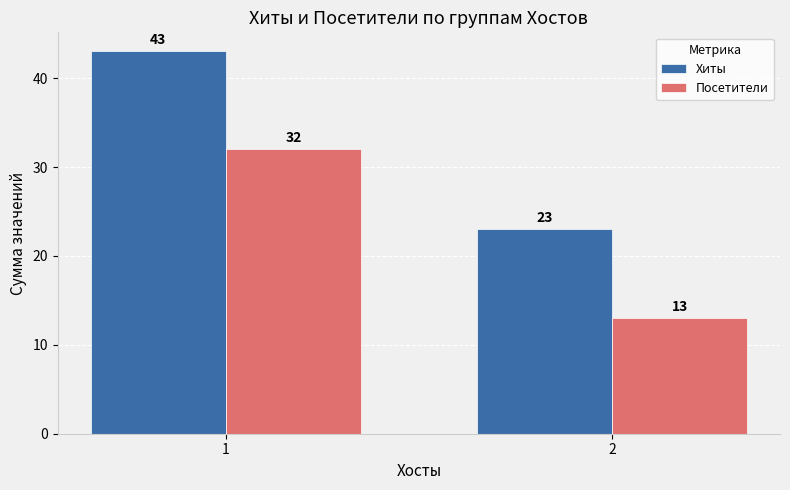

What is the total value across all series at 2?

36